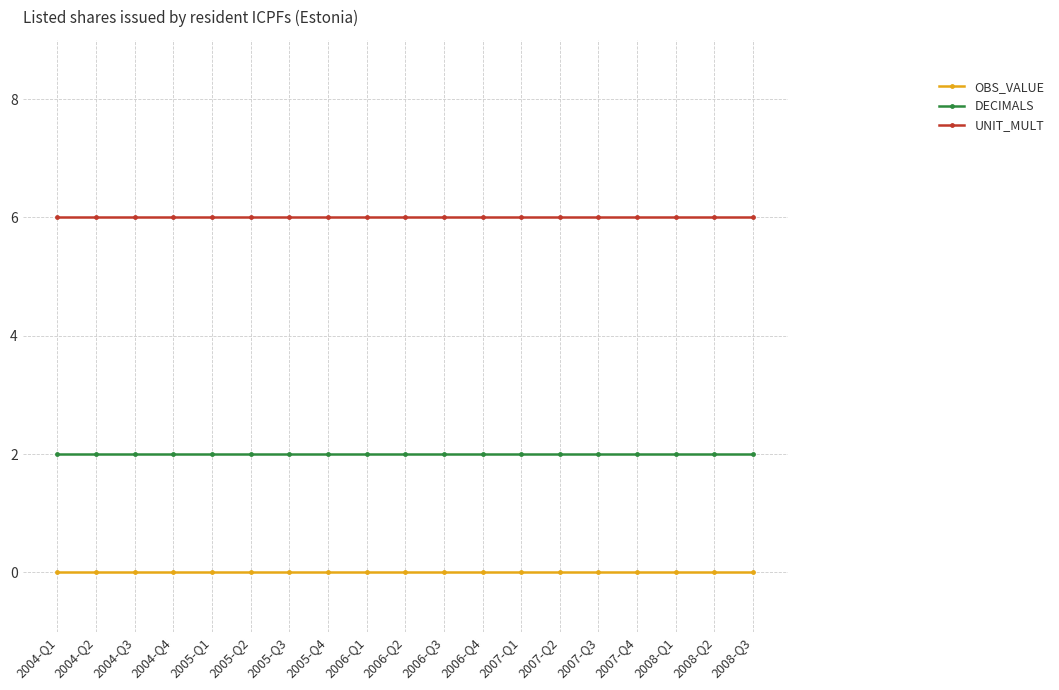

What is the label of the 9th point from the right?

2006-Q3